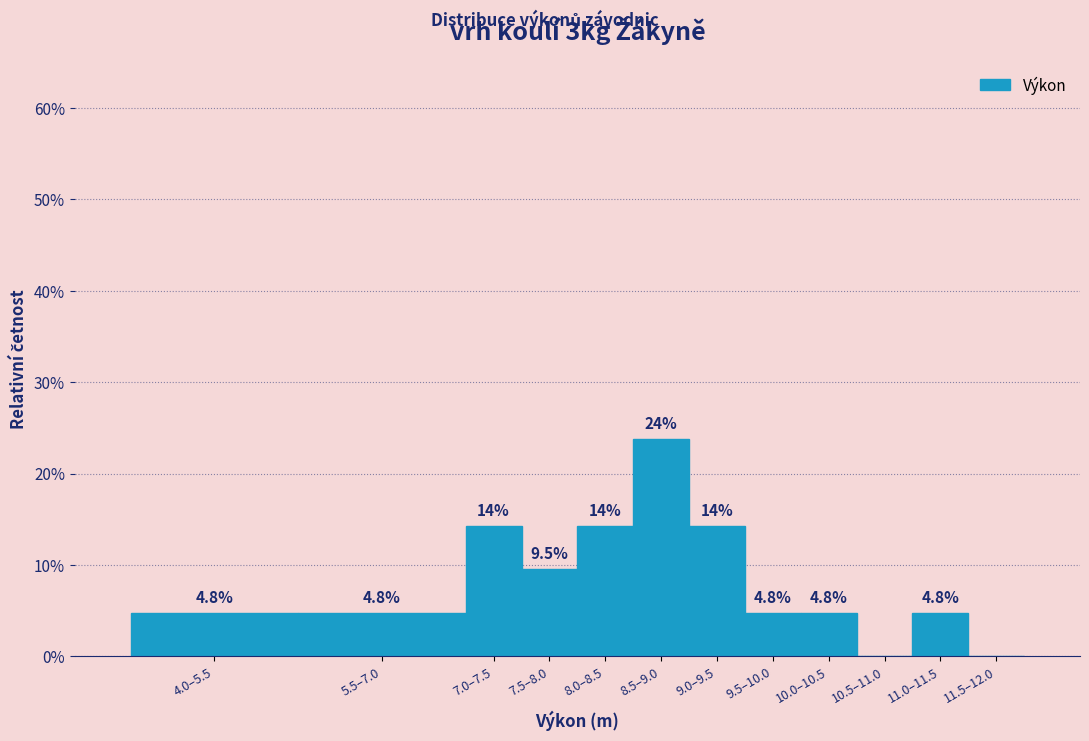

Are the bars horizontal?

No